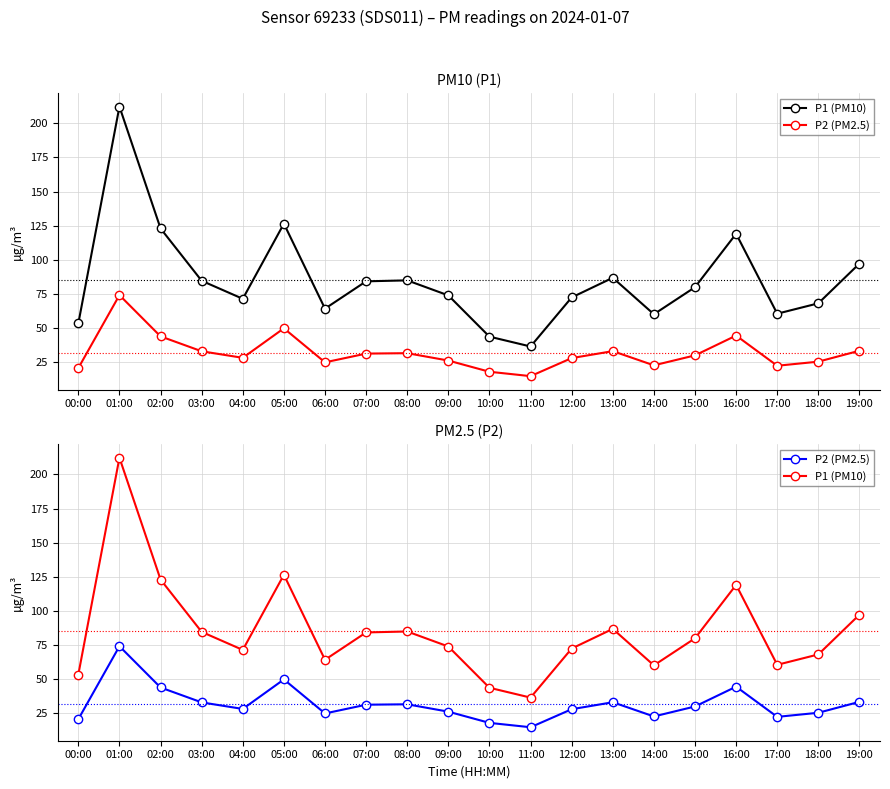

What is the value of the P2 (PM2.5) point at the 18th from the left?

22.5